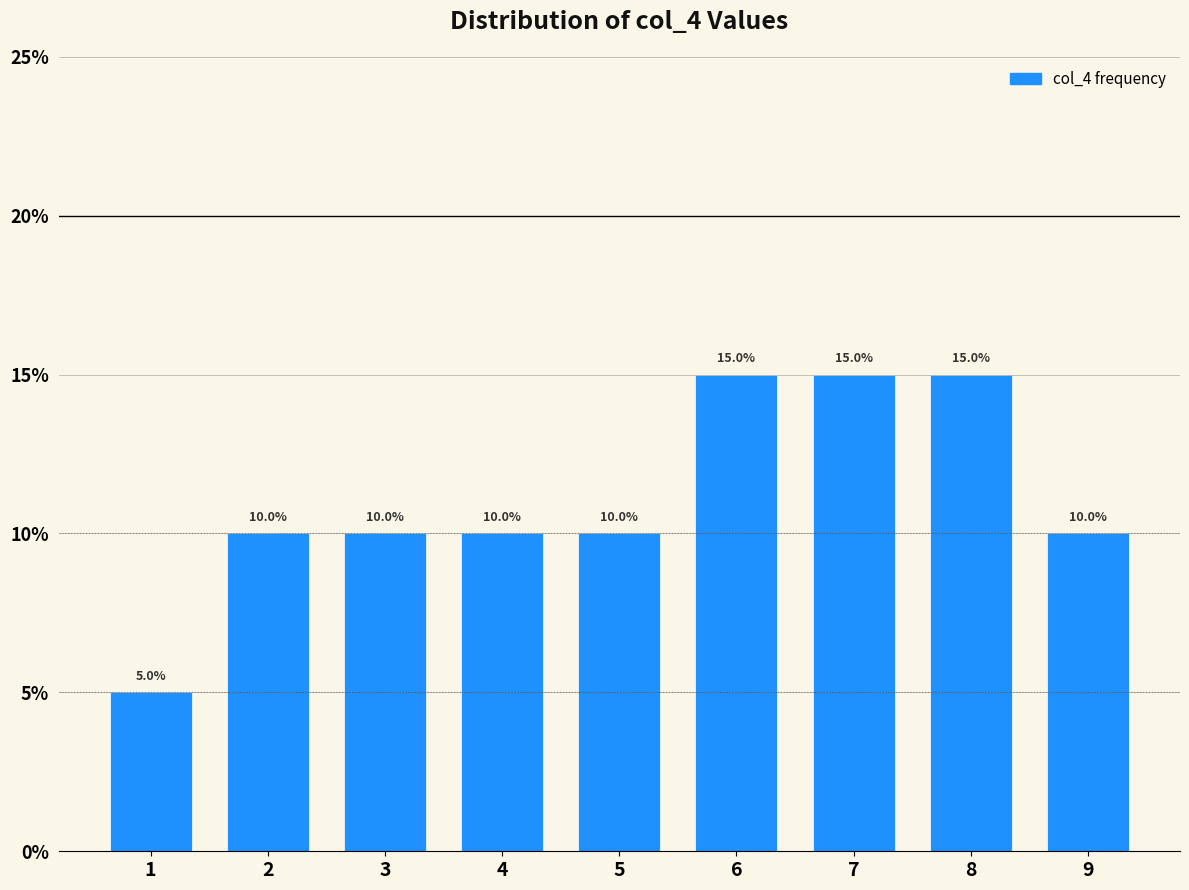

Reading left to right, list every bar in this chart as the range it spans on the x-axis followed by its height.

0.5 to 1.5: 5.0
1.5 to 2.5: 10.0
2.5 to 3.5: 10.0
3.5 to 4.5: 10.0
4.5 to 5.5: 10.0
5.5 to 6.5: 15.0
6.5 to 7.5: 15.0
7.5 to 8.5: 15.0
8.5 to 9.5: 10.0